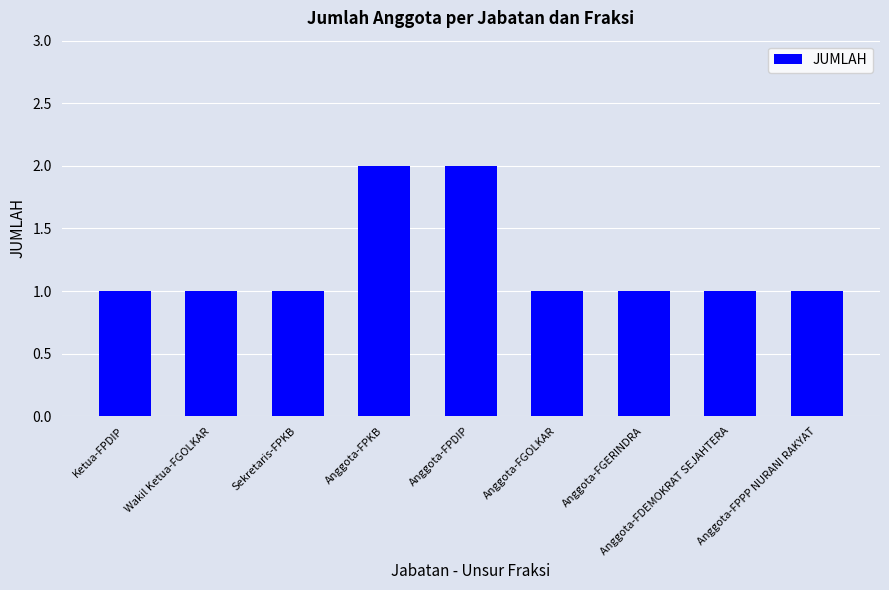

Count the number of categories in the chart.

9